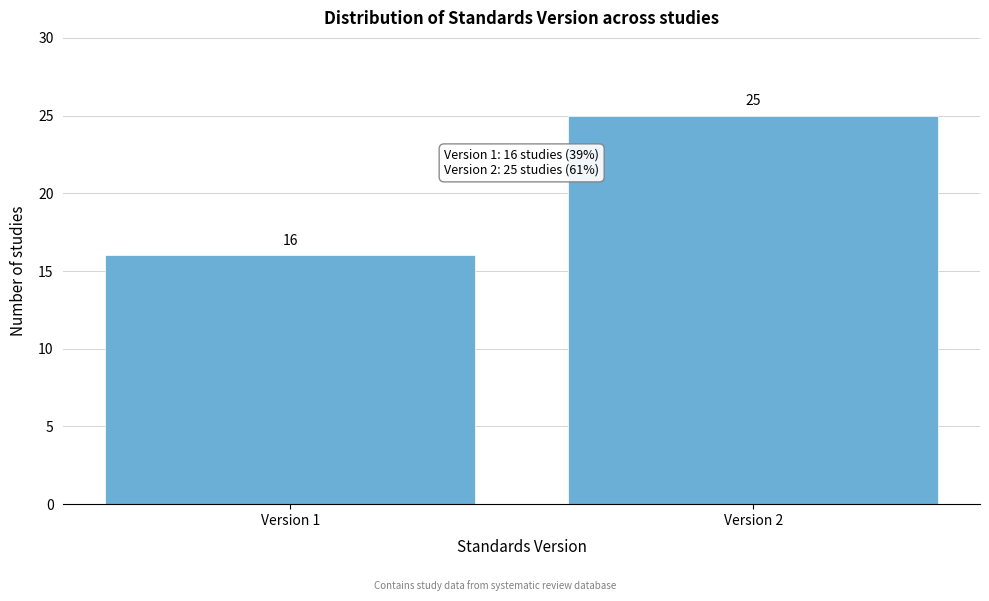

Reading left to right, what are all the values shown in this chart?

Version 1=16	Version 2=25